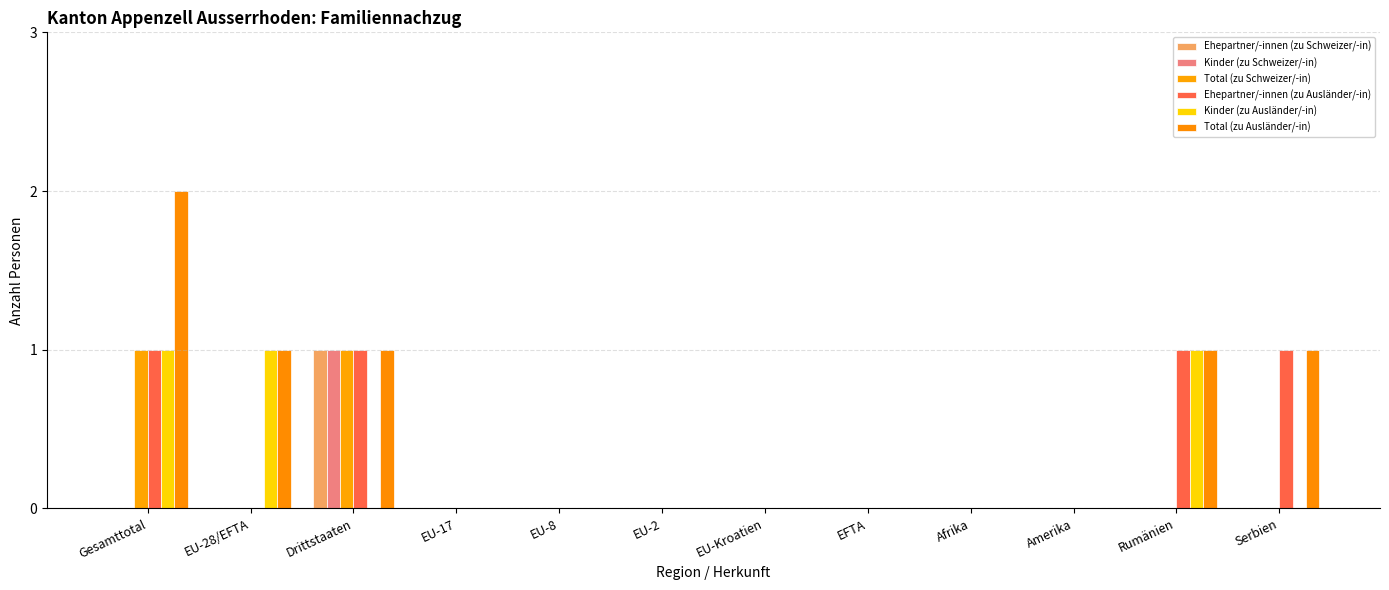

What is the label of the 8th bar from the right?

EU-8